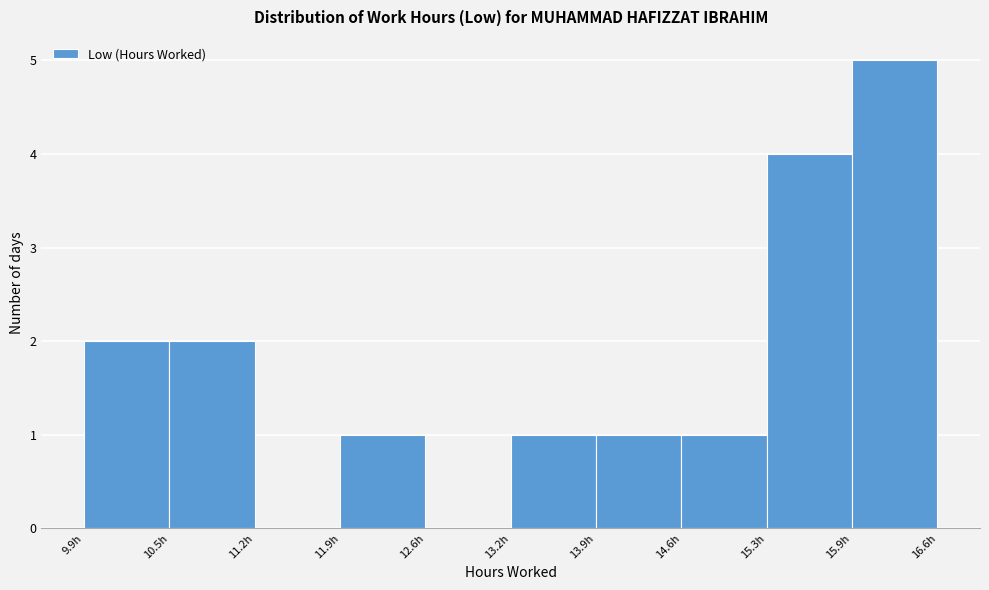

Over which range of the x-axis is the bar tallest?

15.9 to 16.6